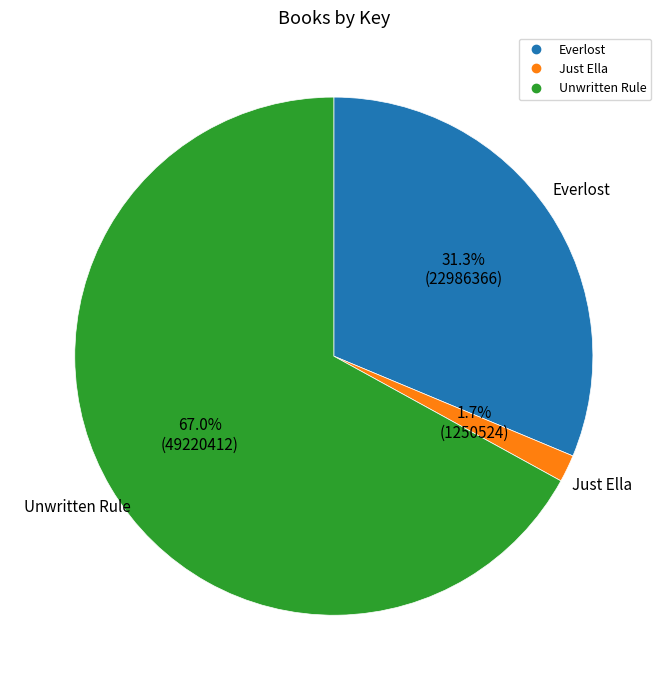

To the nearest percent, what is the difference between the Everlost and Unwritten Rule slice percentages?

36%